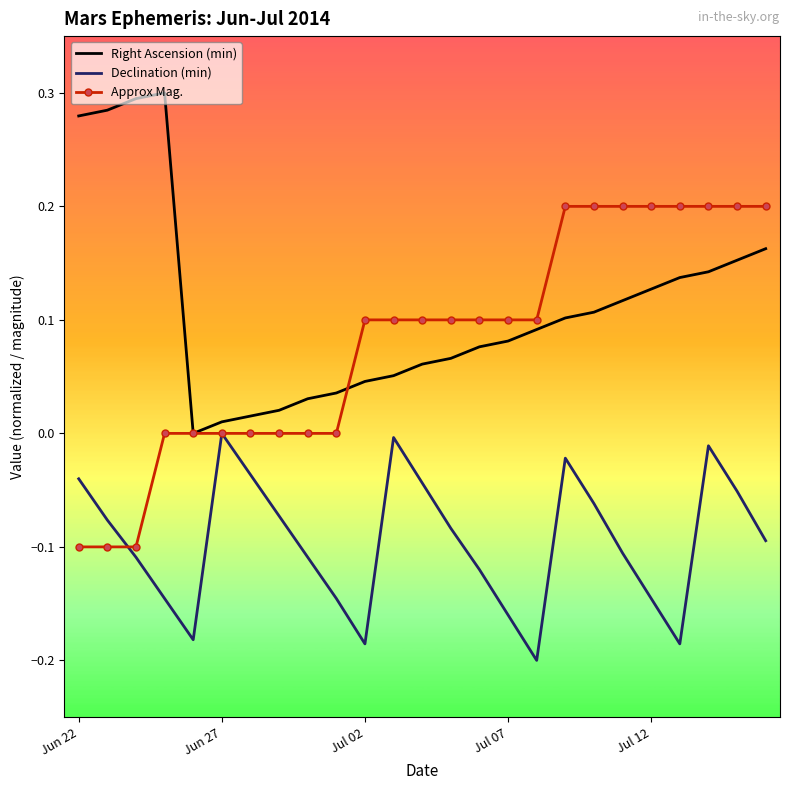

List the series in order of their overall mean, lowest first.

Declination (min), Approx Mag., Right Ascension (min)